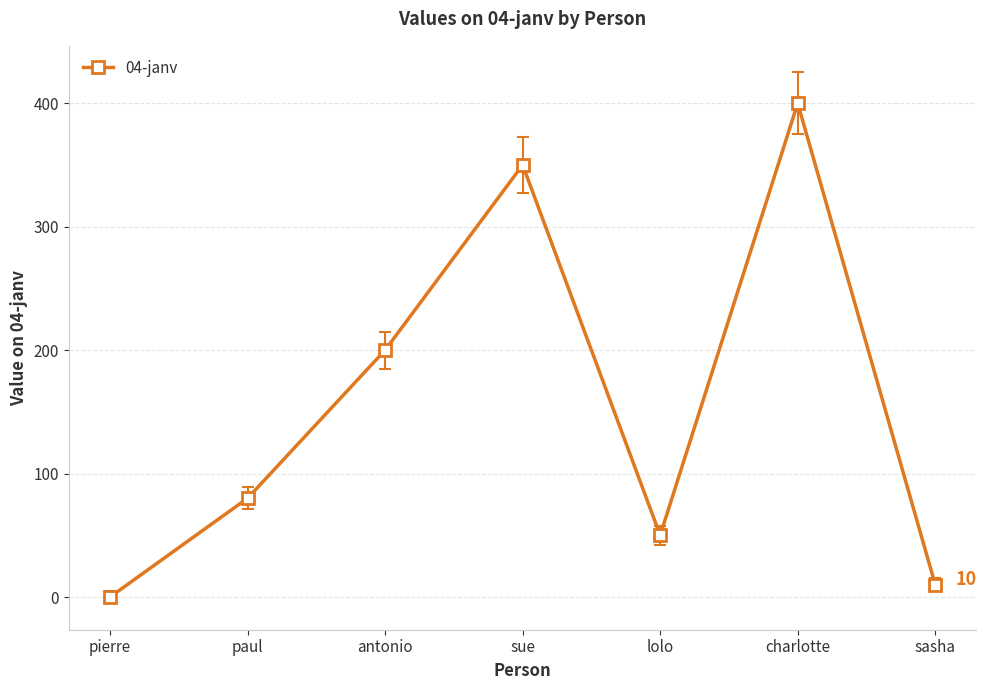

What is the sum of the values at sasha and lolo?

60